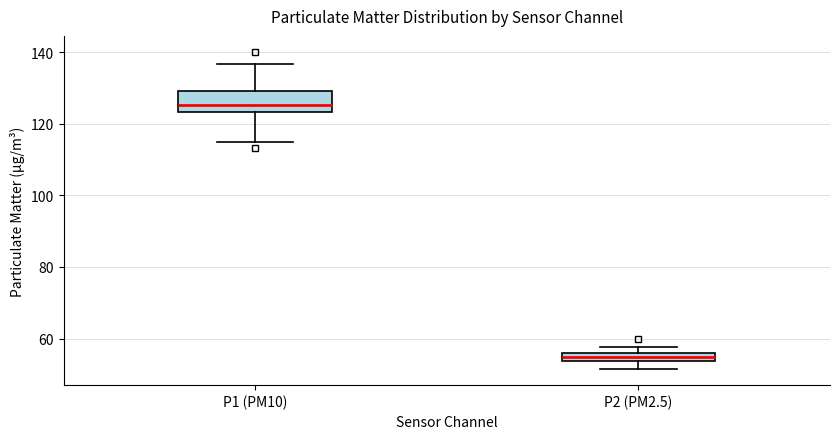

Which box's median line is the highest?

P1 (PM10)